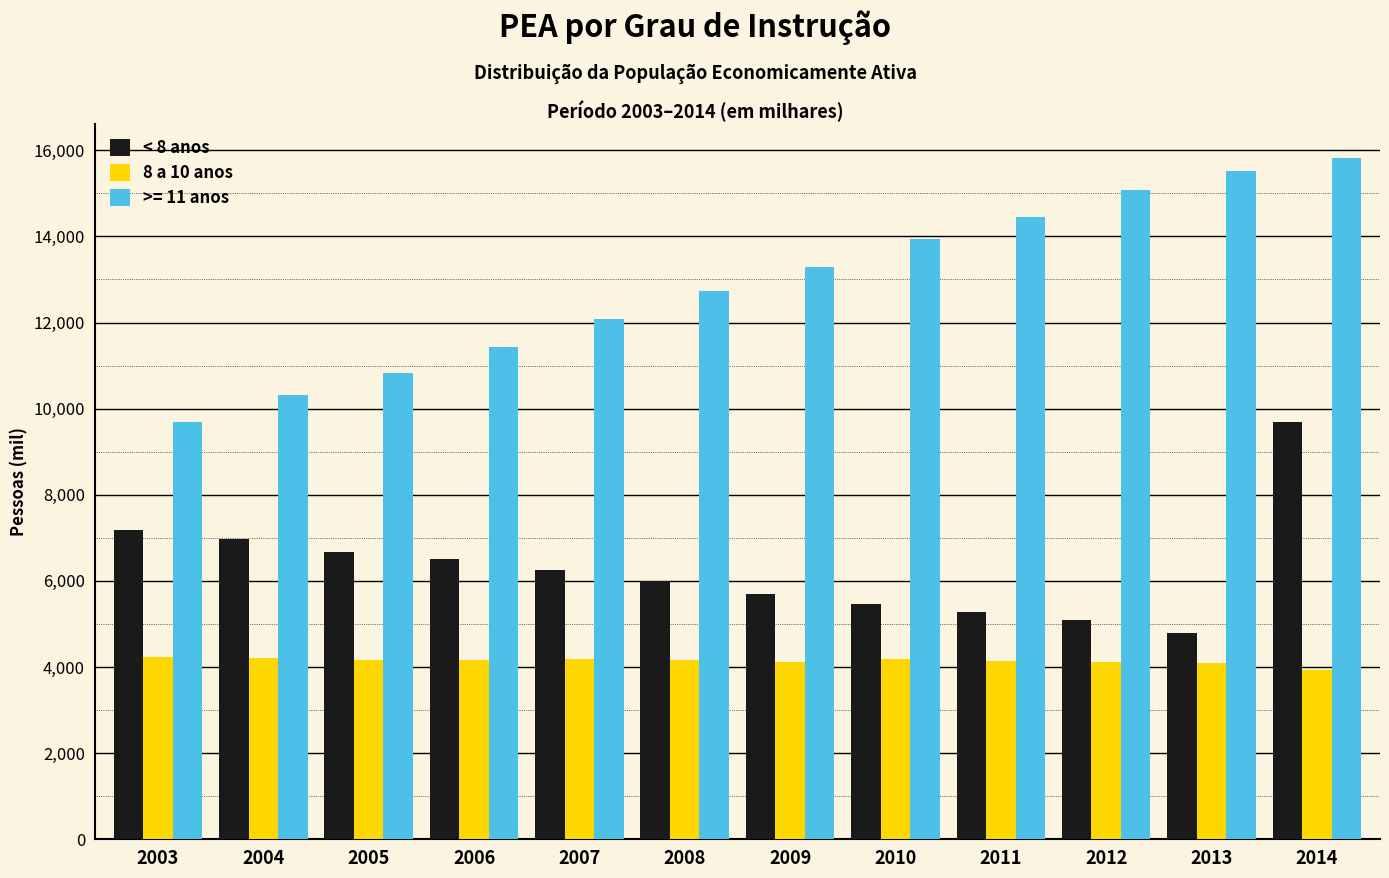

The value of < 8 anos at 2004 is 4355. True or false?

False